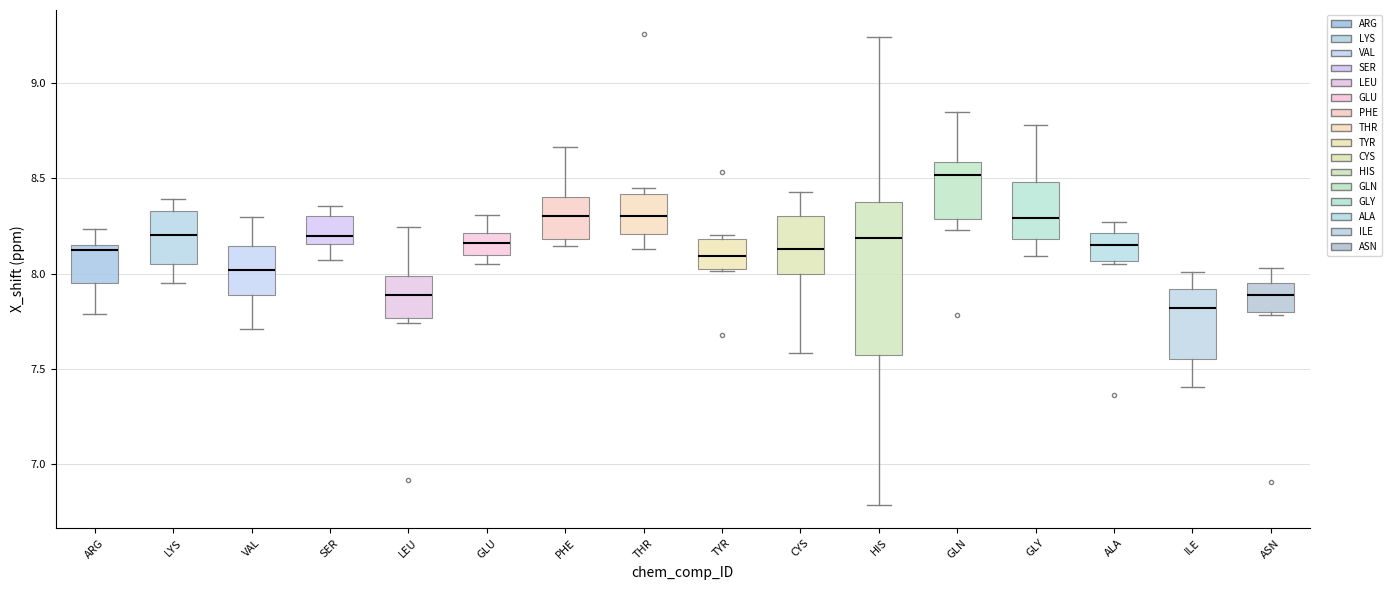

Which box has the highest median line?

GLN